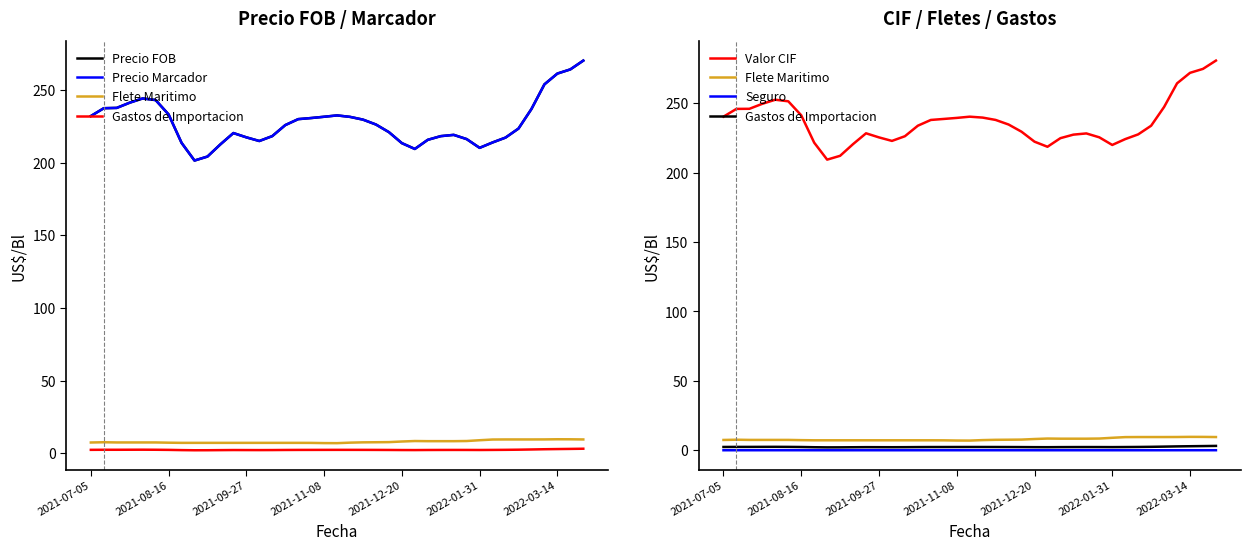

At which label does Valor CIF first exceed 233?

2021-07-05